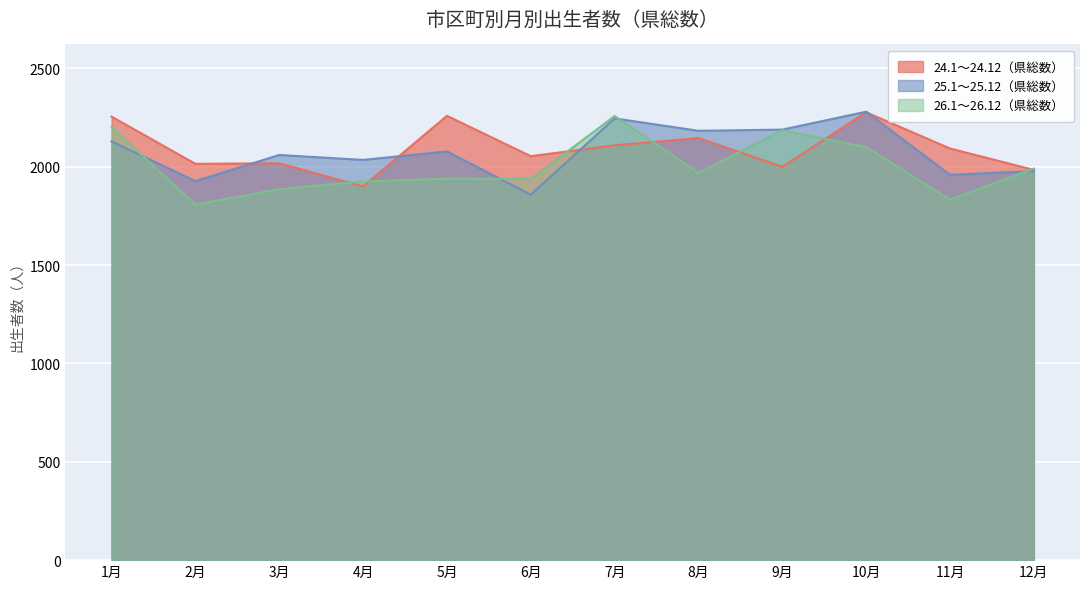

List the labels in order of 26.1～26.12（県総数） value, largest first.

7月, 1月, 9月, 10月, 12月, 8月, 5月, 6月, 4月, 3月, 11月, 2月